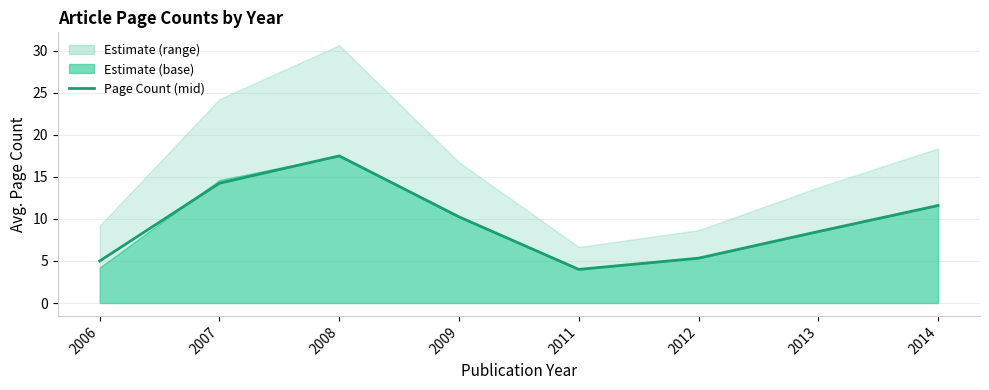

What is the sum of all values?

76.4